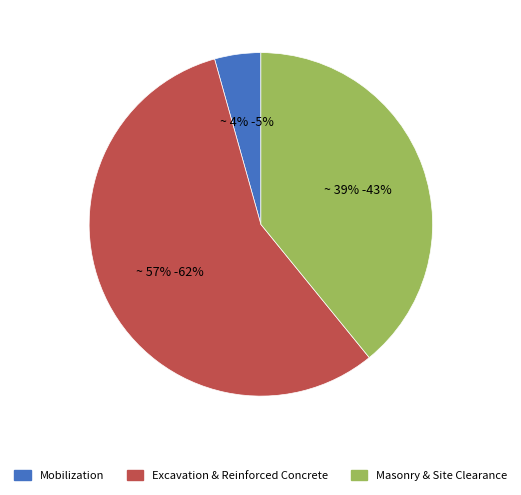

Is there a majority slice in this chart?

Yes